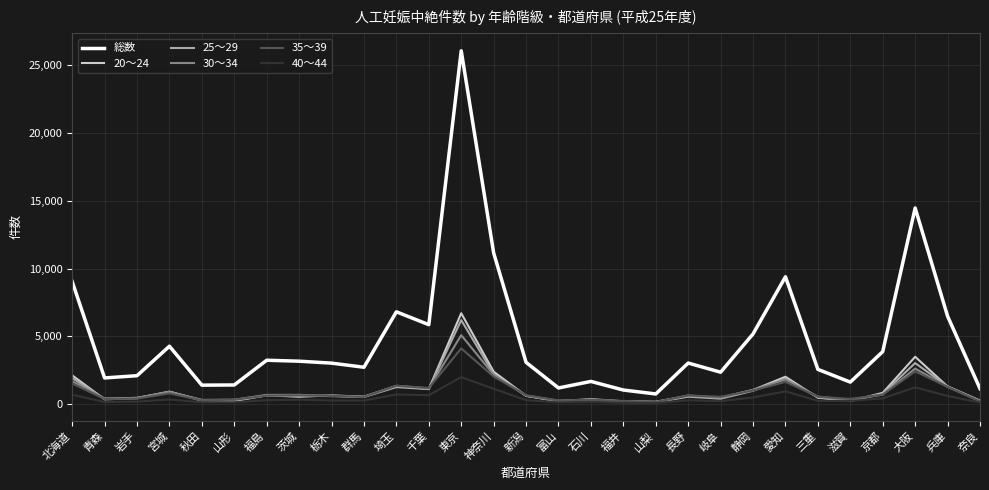

At which category does 20～24 reach its first local peak?

宮城